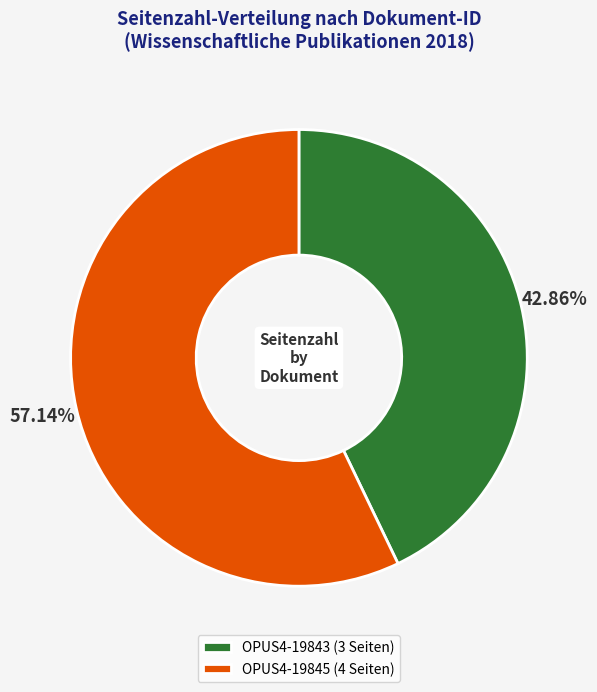

What is the smallest slice in the pie chart?

OPUS4-19843